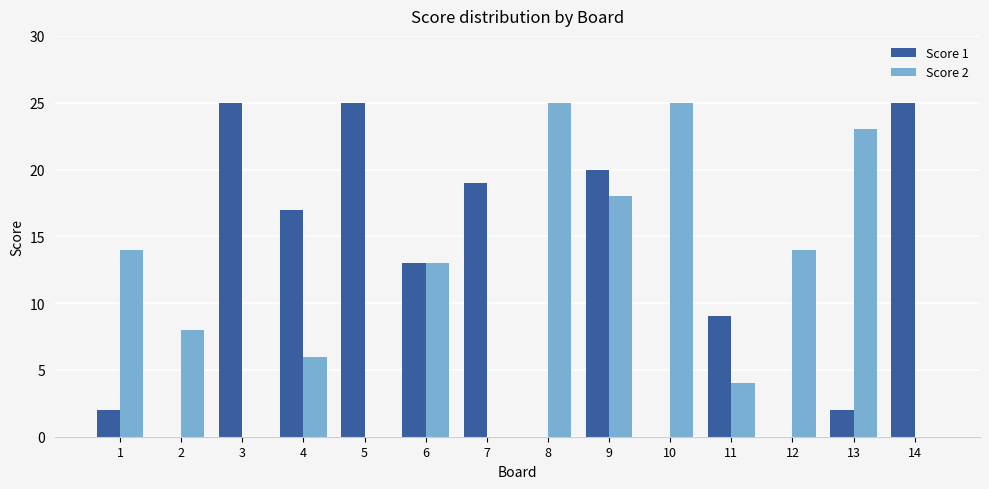

Are the bars horizontal?

No